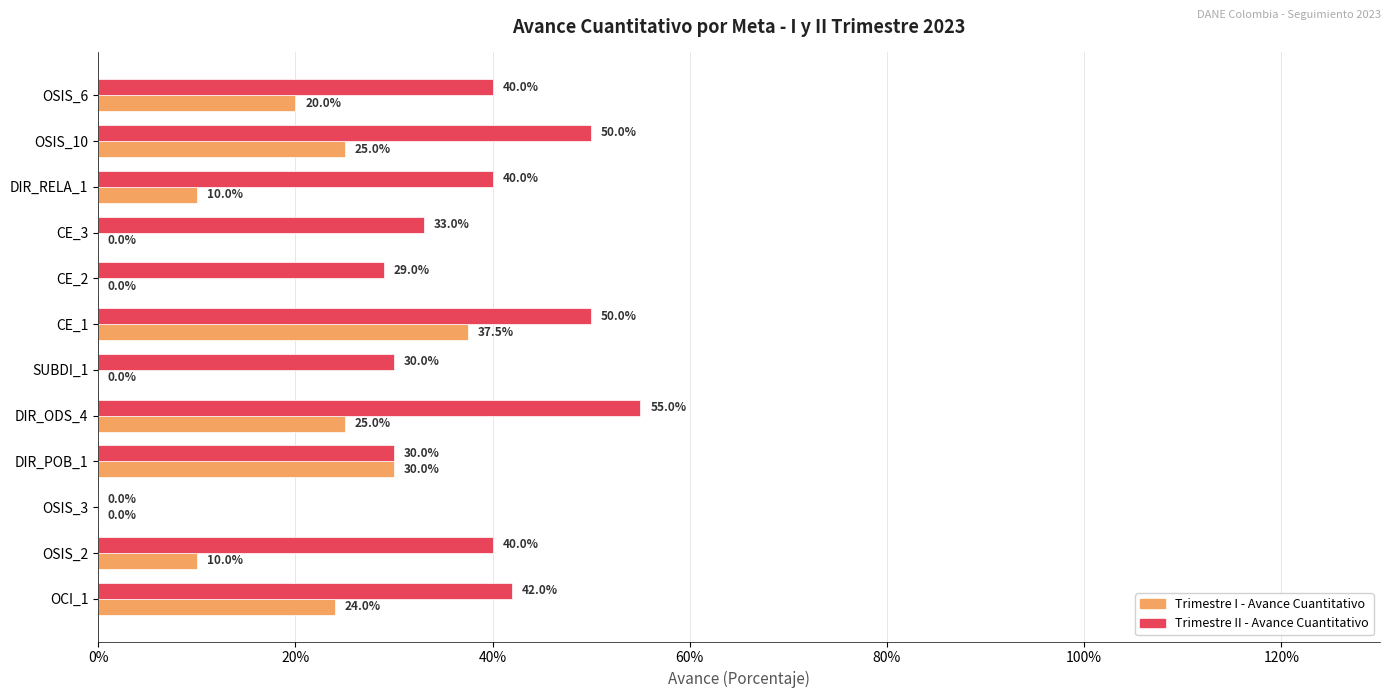

What is the highest value of the Trimestre II - Avance Cuantitativo series?

0.6